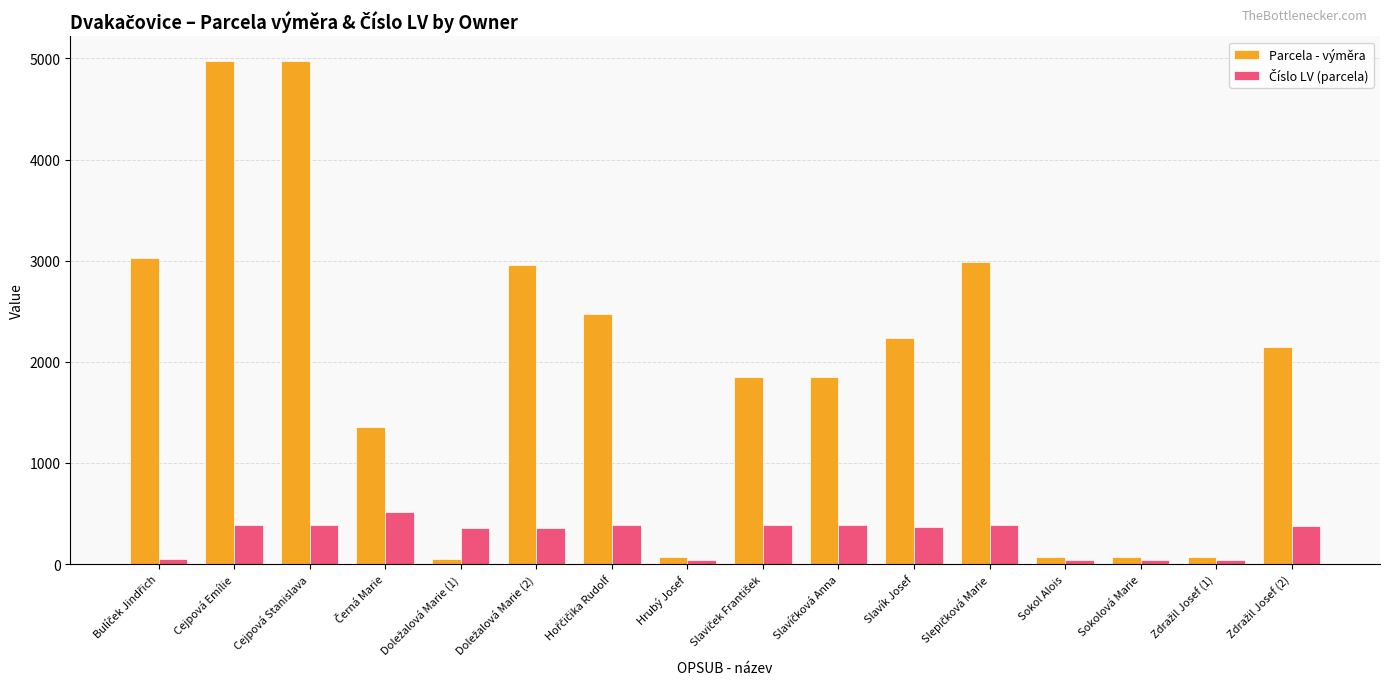

What is the maximum value for Parcela - výměra?

4970